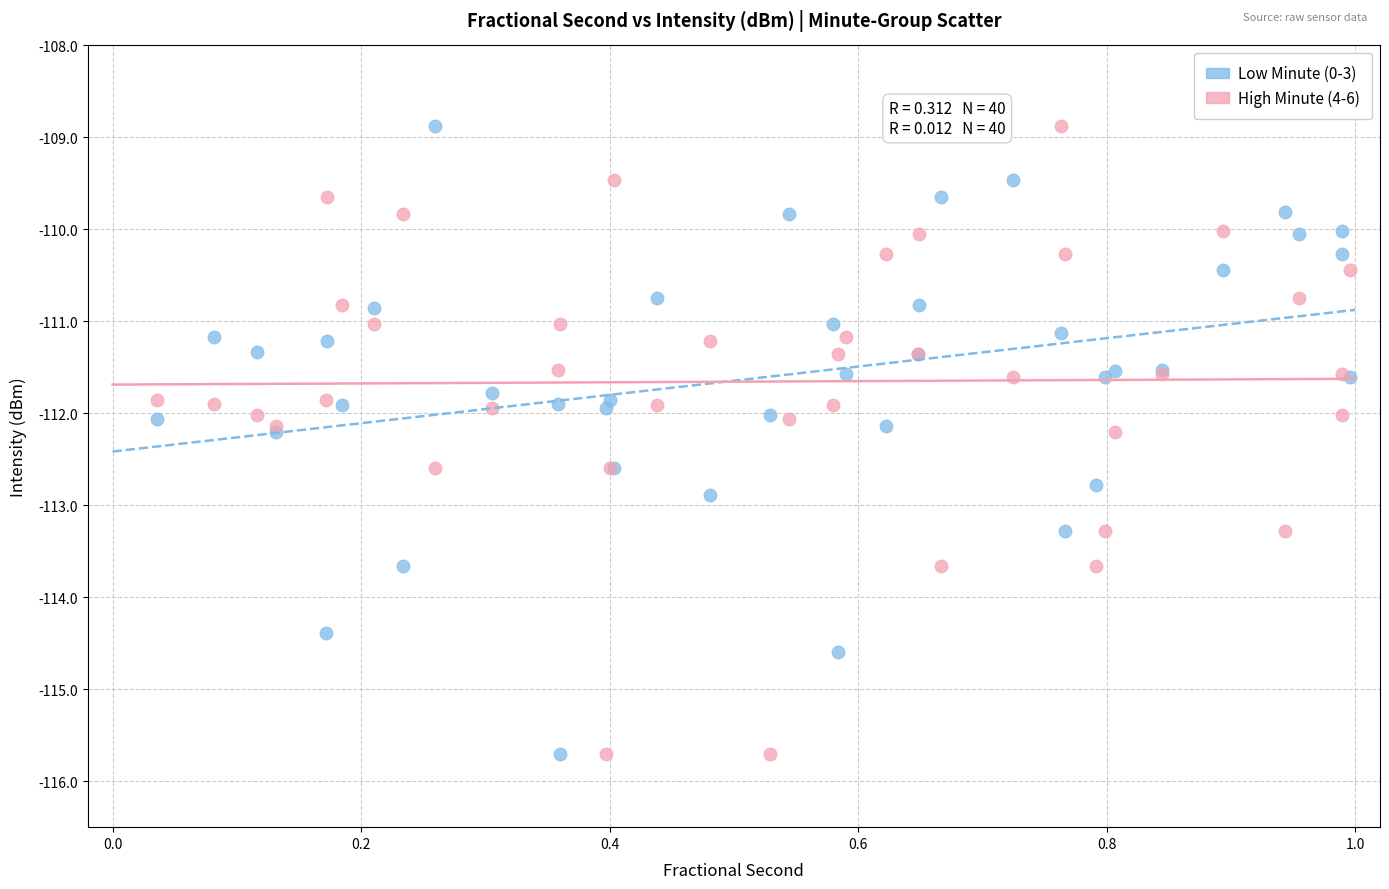

What are all the series names shown in the legend?

Low Minute (0-3), High Minute (4-6)